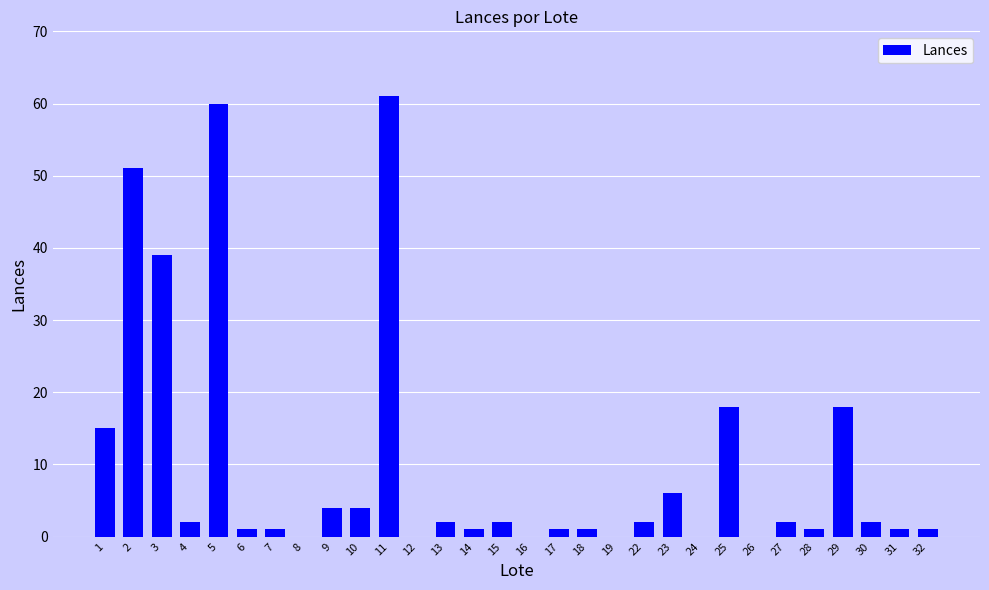

At which label does the data first exceed 2?

1